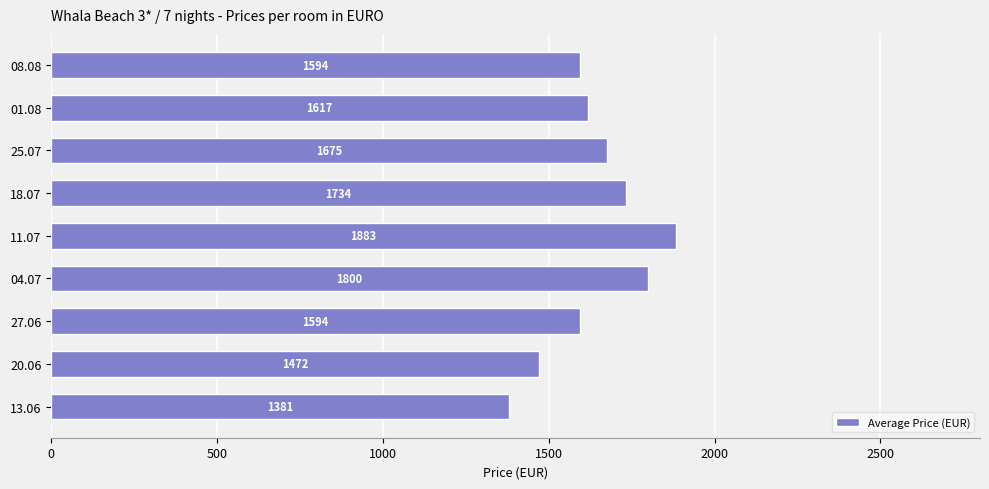

True or false: the data shows 728 at 13.06.

False